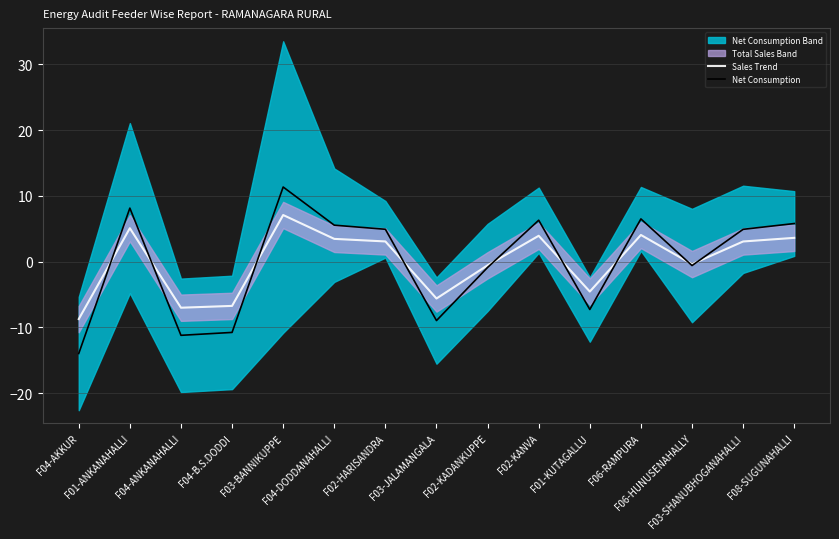

How many negative values does the Net Consumption series have?

7